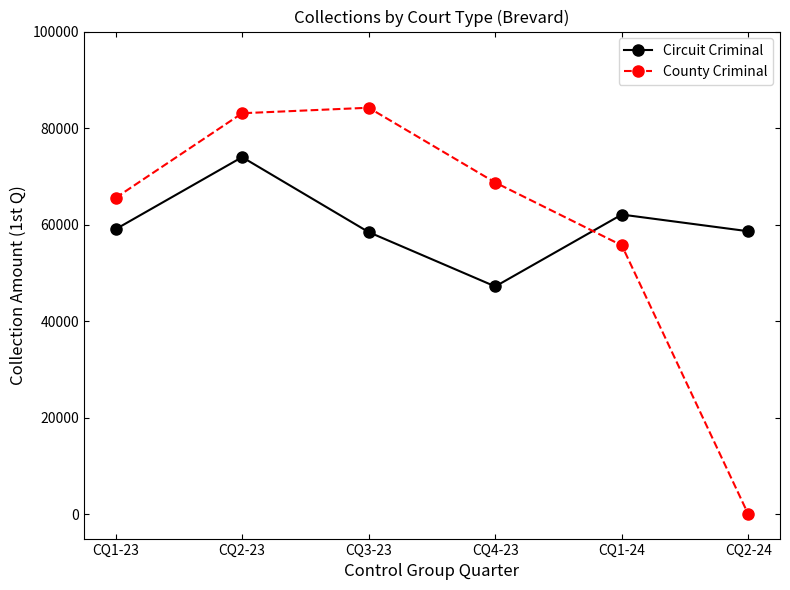

What are all the series names shown in the legend?

Circuit Criminal, County Criminal